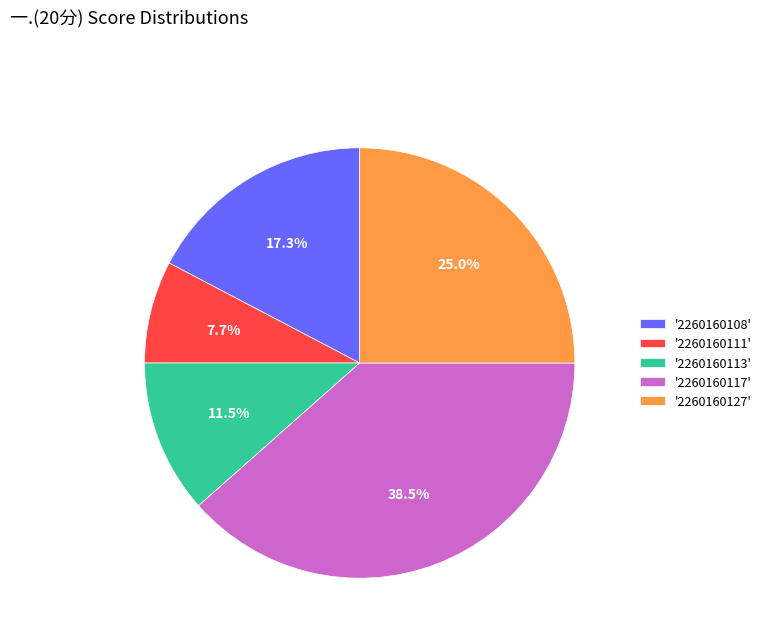

Which slice is the largest?

'2260160117'